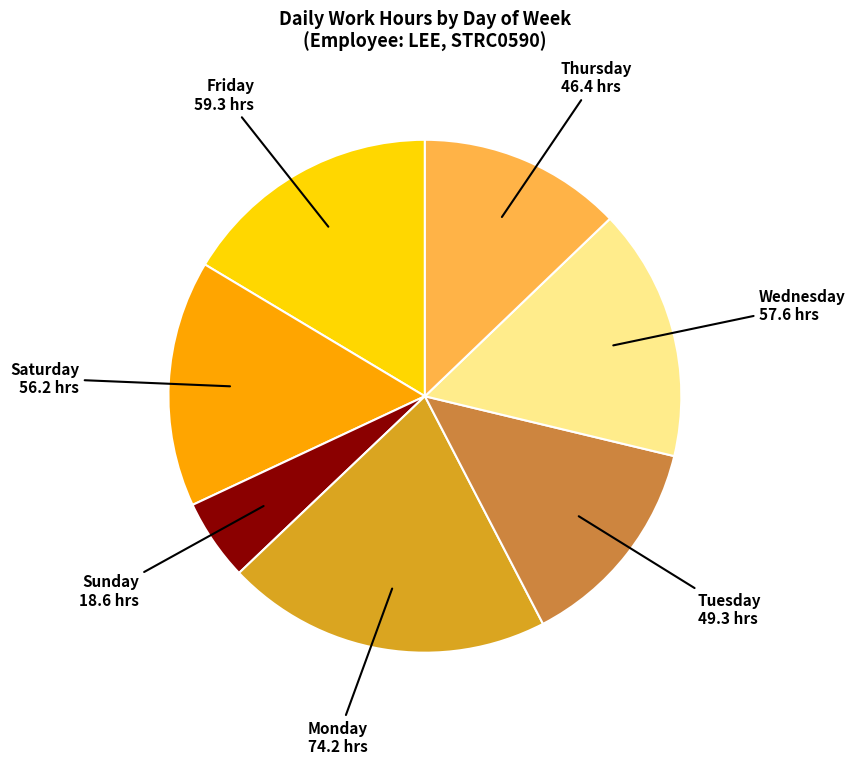

Does Saturday account for over 50% of the chart?

No